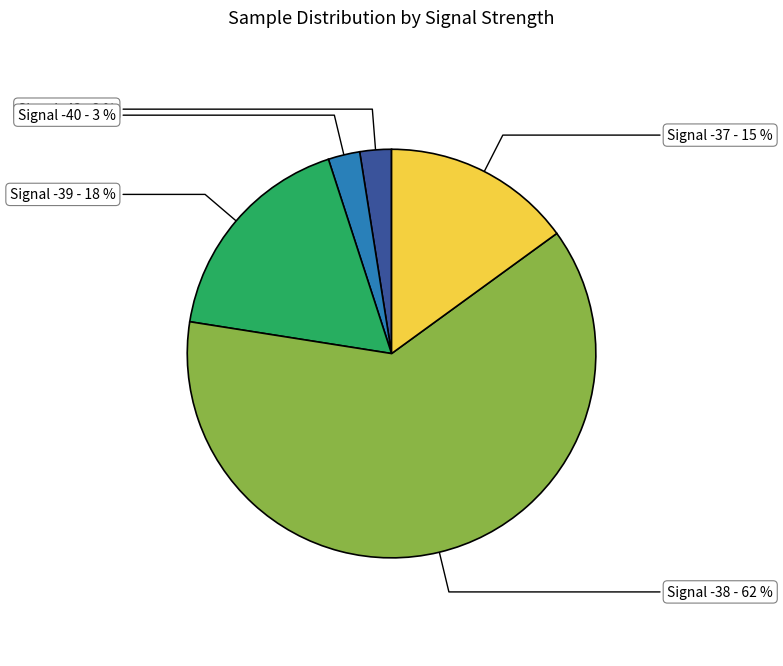

To the nearest percent, what is the difference between the largest and smallest slice percentages?

60%